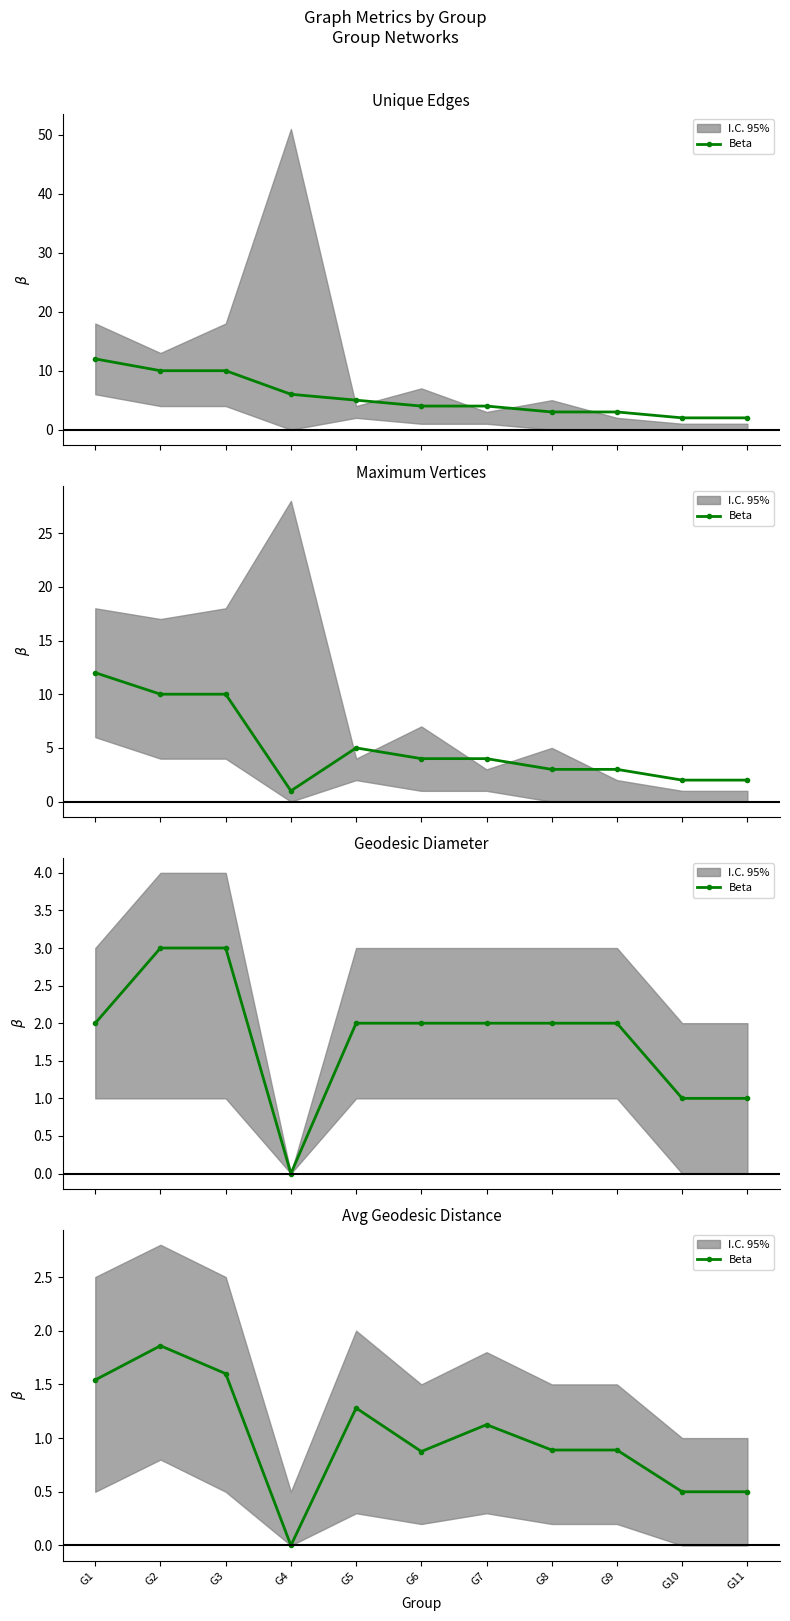

What is the difference between the values at G4 and G6?

0.9